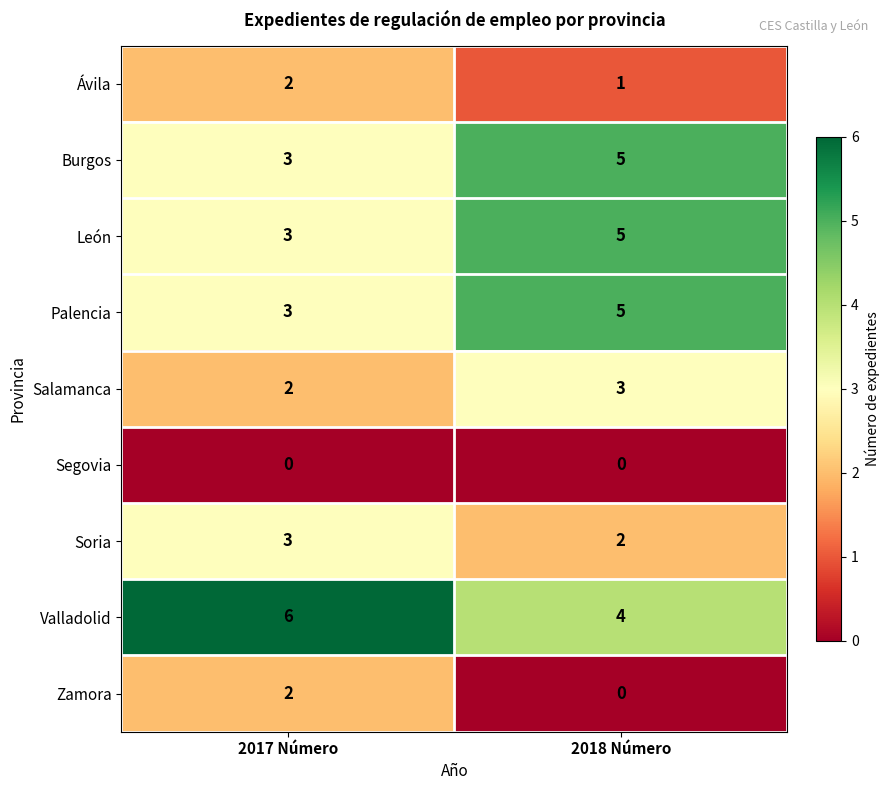

What is the difference between the highest and lowest values at 2018 Número?

5